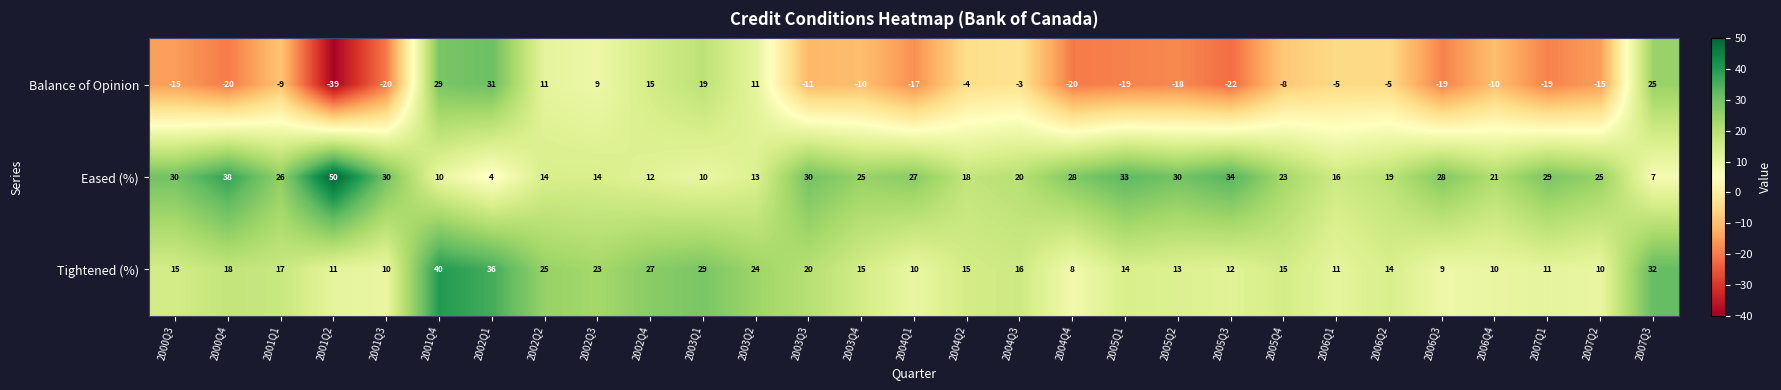

At which category is the sum across all series the highest?

2001Q4